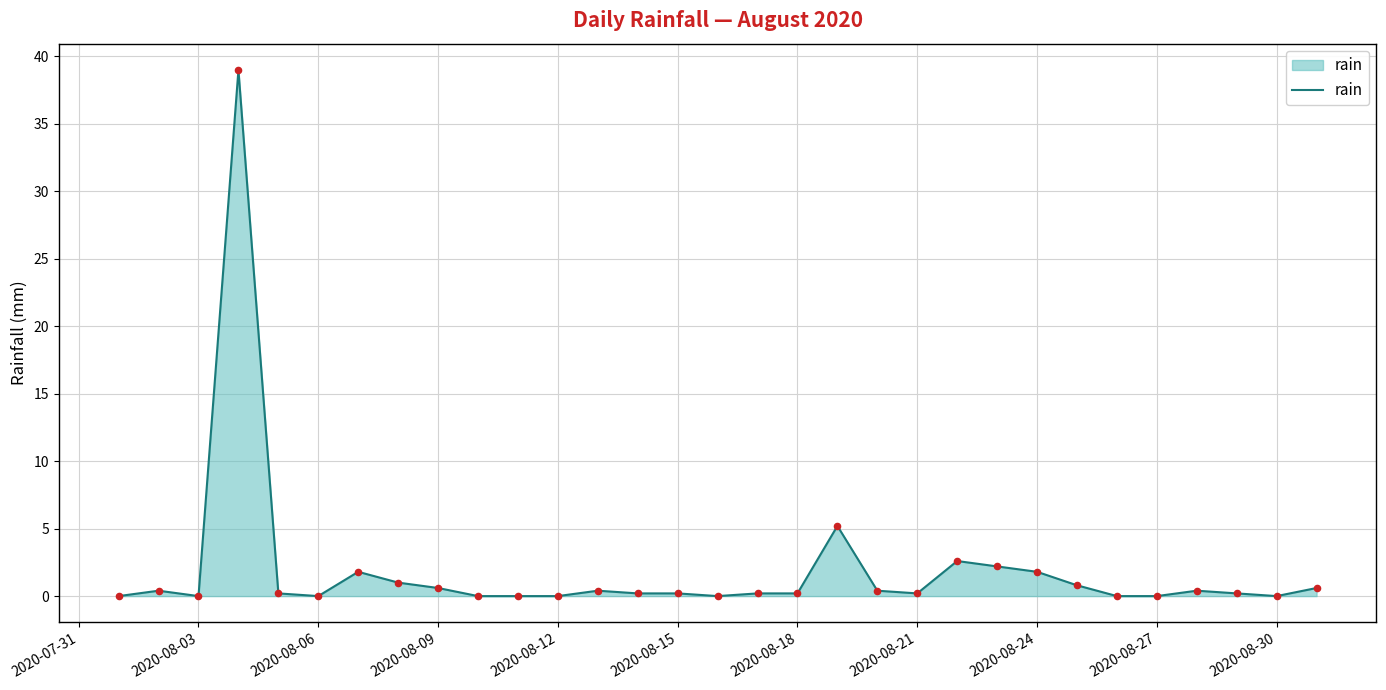

What is the maximum value shown in the chart?

39.0